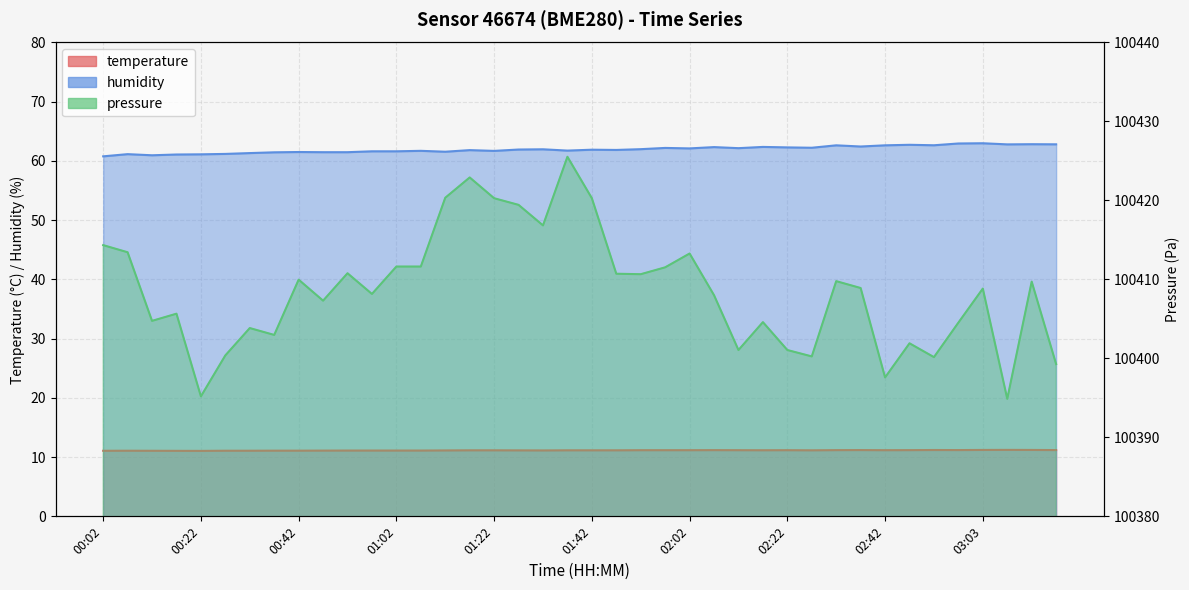

Is the value of temperature at 00:27 greater than the value of humidity at 01:27?

No